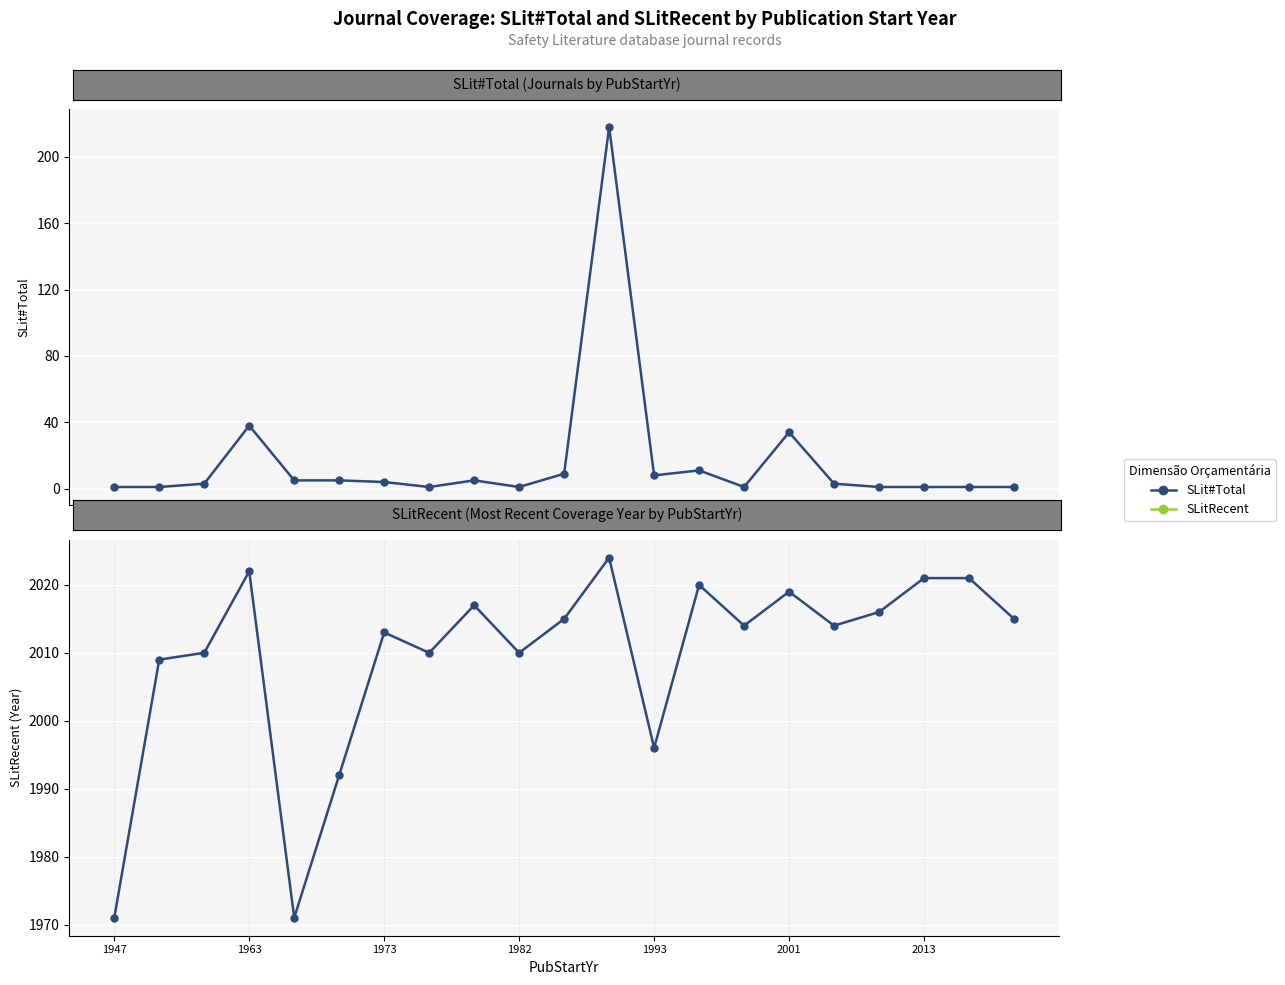

Is this an area chart (filled region under the line)?

No